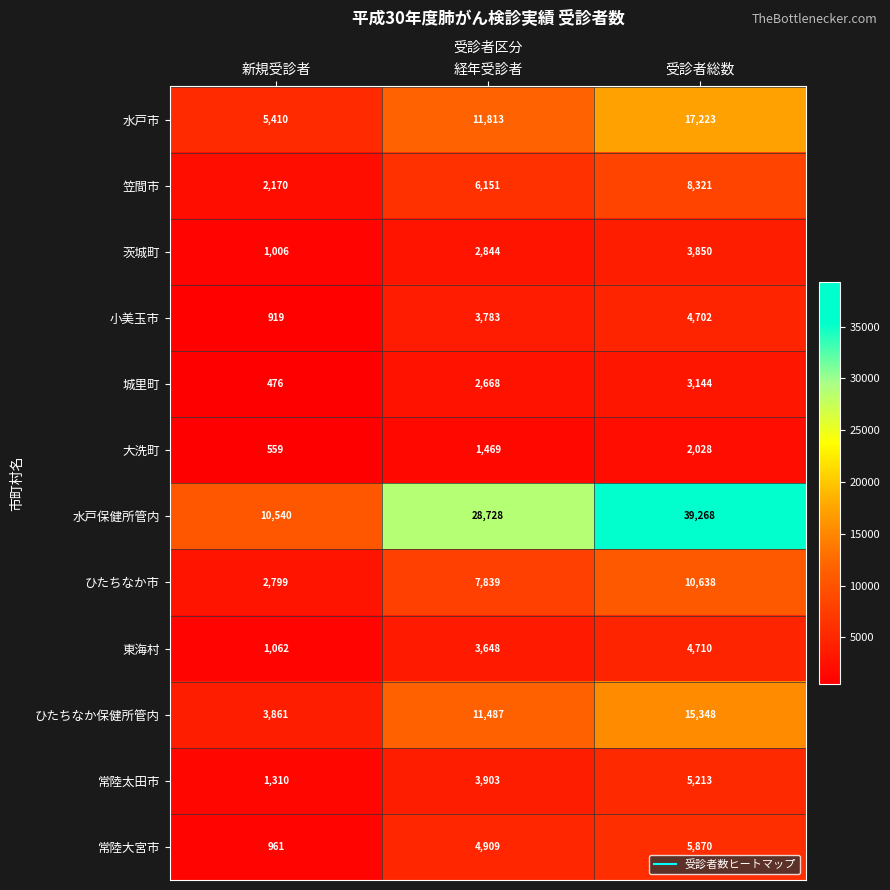

What is the sum of the 水戸市 values at 受診者総数 and 経年受診者?

29036